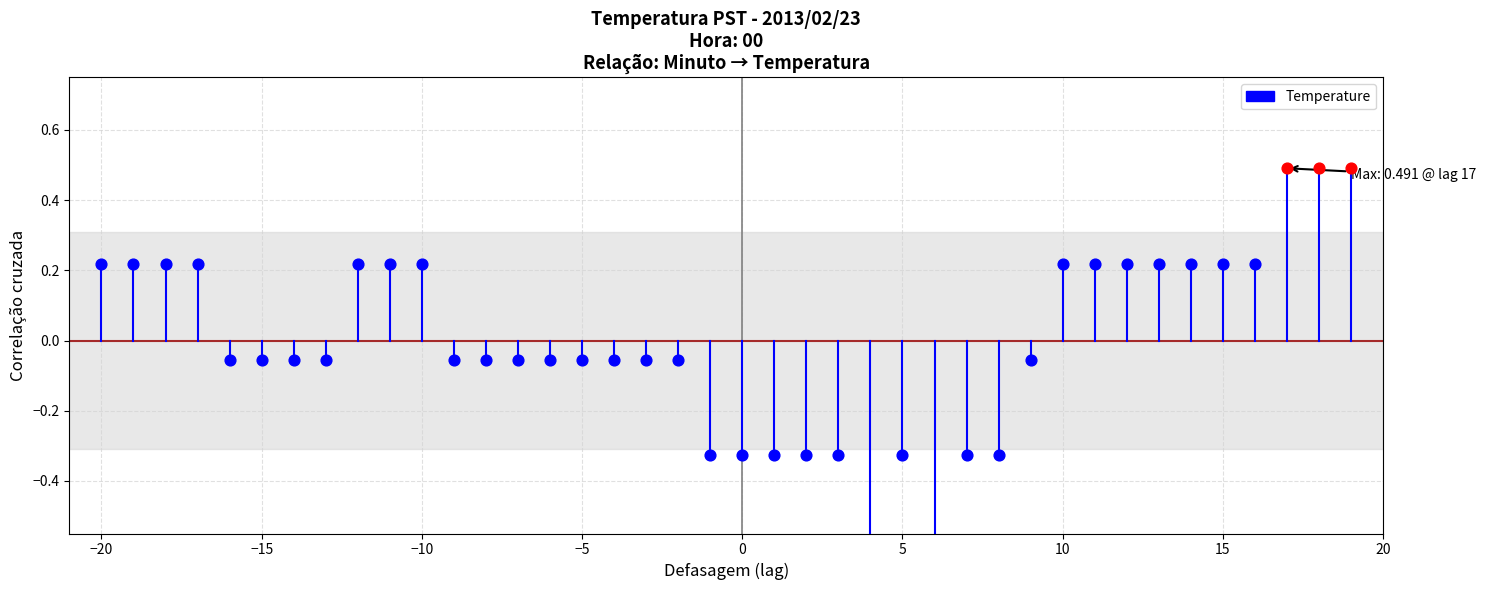

Which has a higher value, −20 or −20?

−20